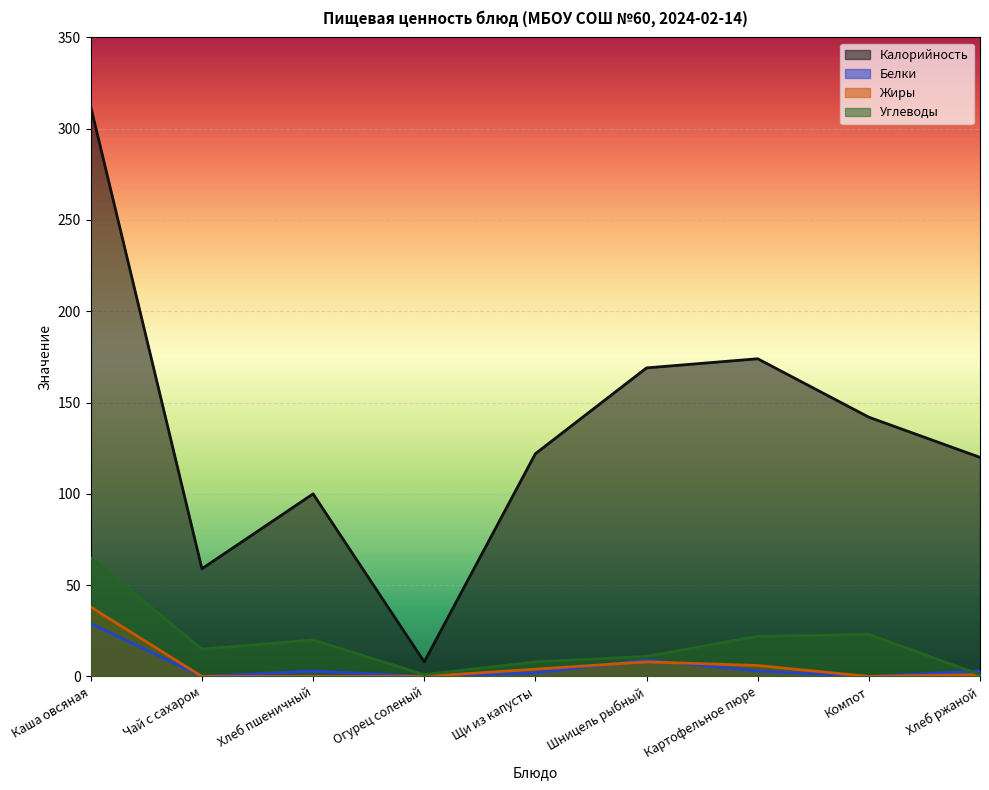

Which has a higher value, Чай с сахаром or Хлеб пшеничный?

Хлеб пшеничный